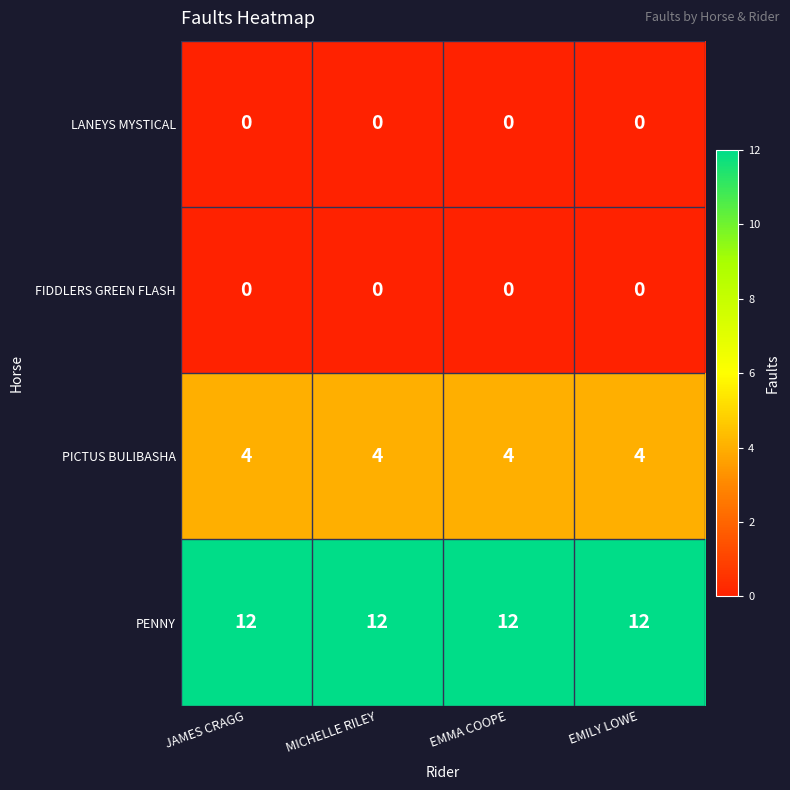

Is it true that PENNY equals 12 at JAMES CRAGG?

True